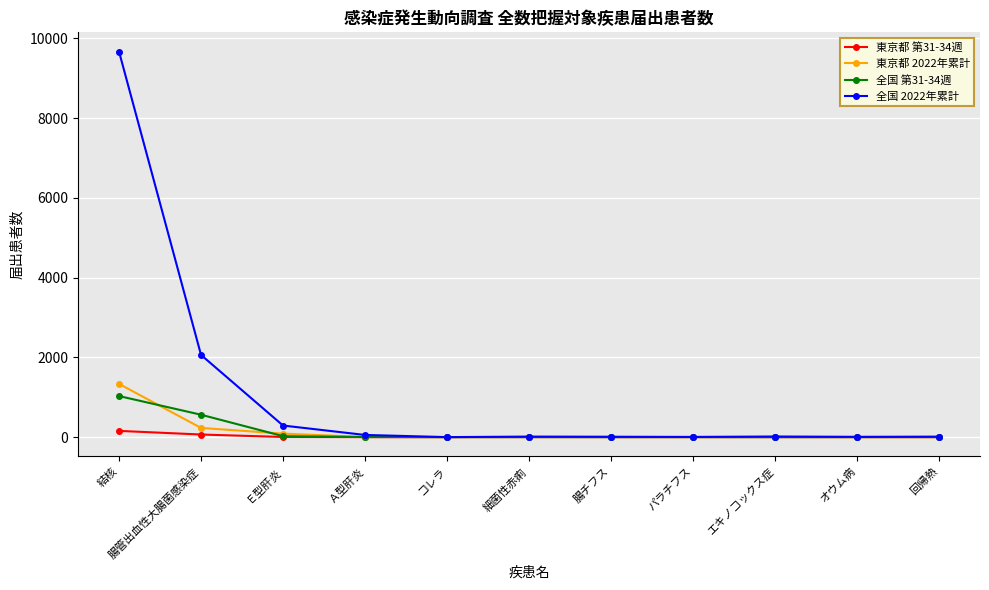

Which series has the widest spread of values?

全国 2022年累計